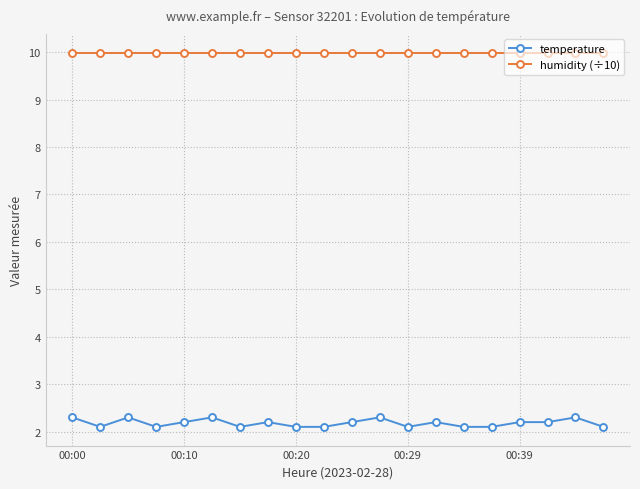

What is the sum of all humidity (÷10) values?

199.8